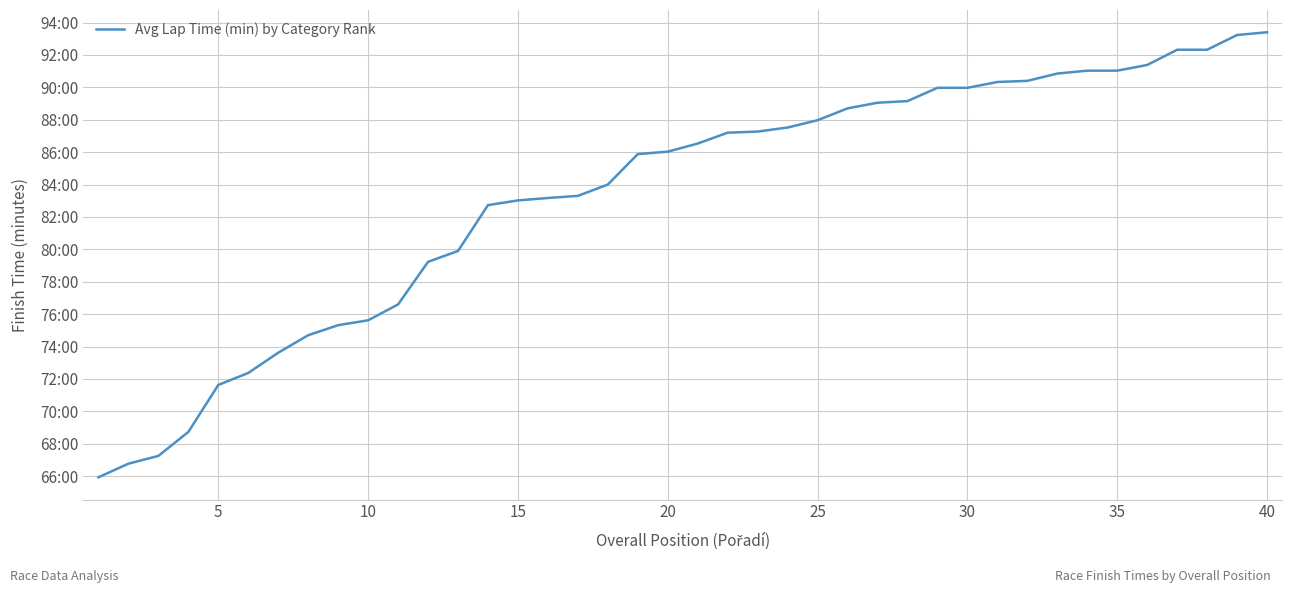

Does the chart display data point markers on the line(s)?

No